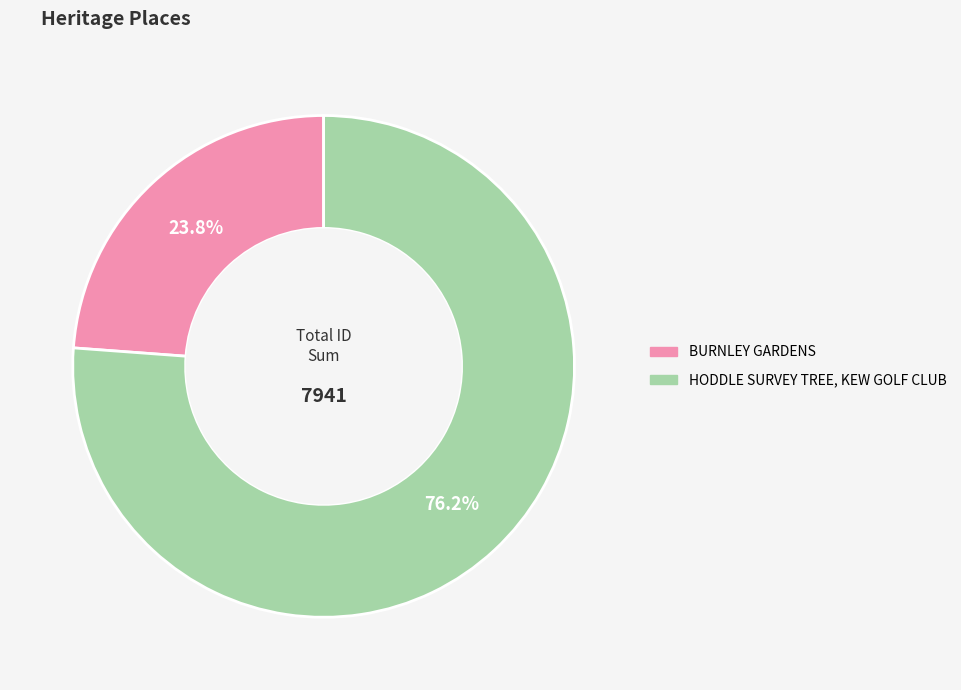

How many segments does this pie chart have?

2